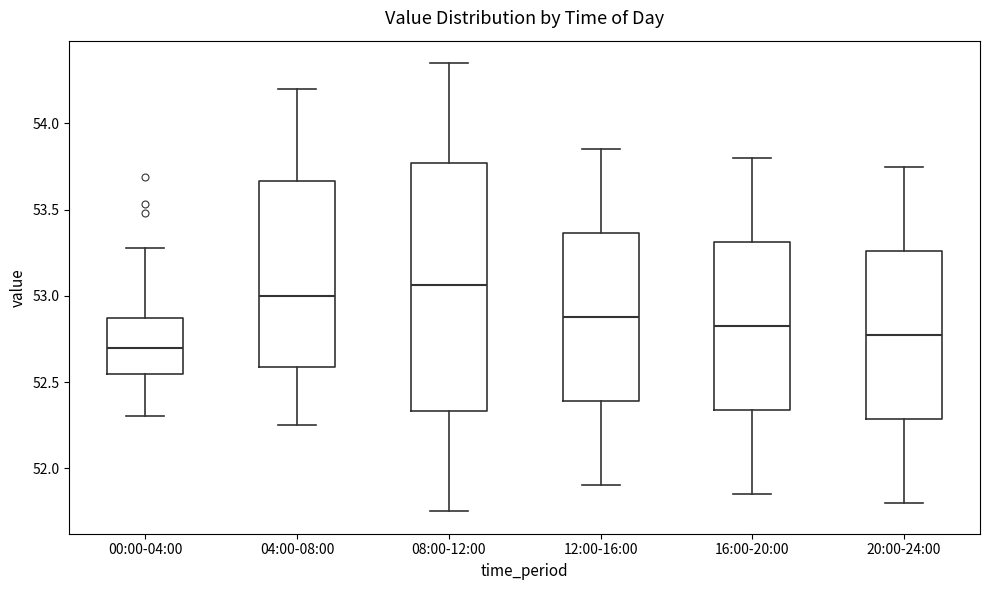

Which box has the lowest median line?

00:00-04:00